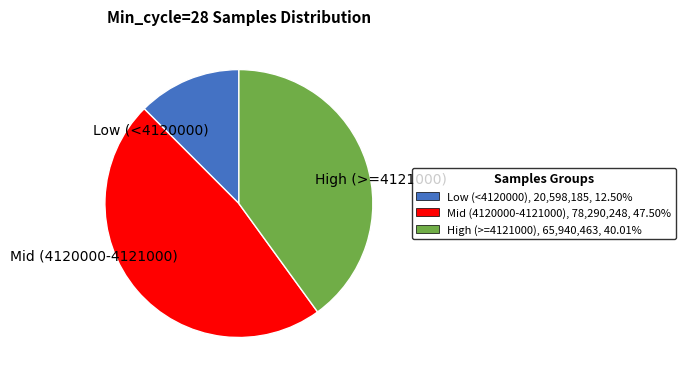

Is there any slice that represents more than half of the pie?

No